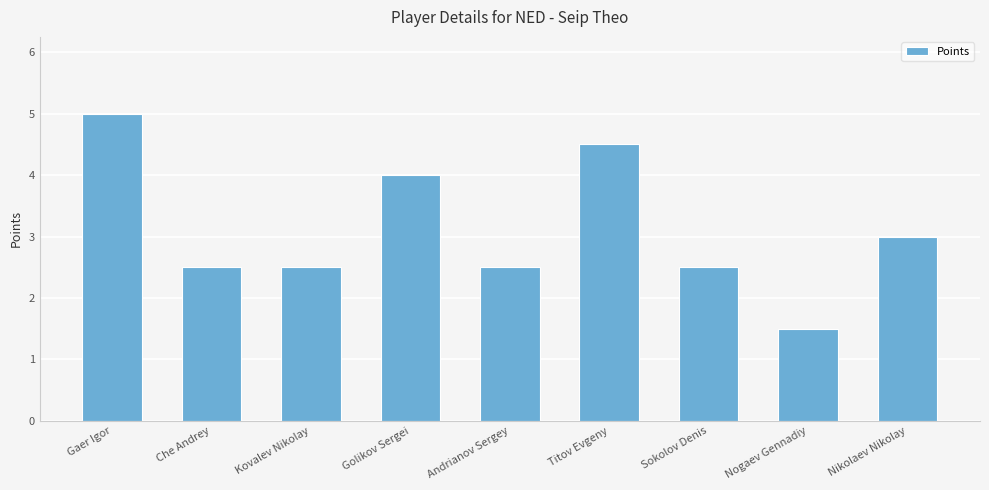

What is the difference between the maximum and minimum values?

3.5